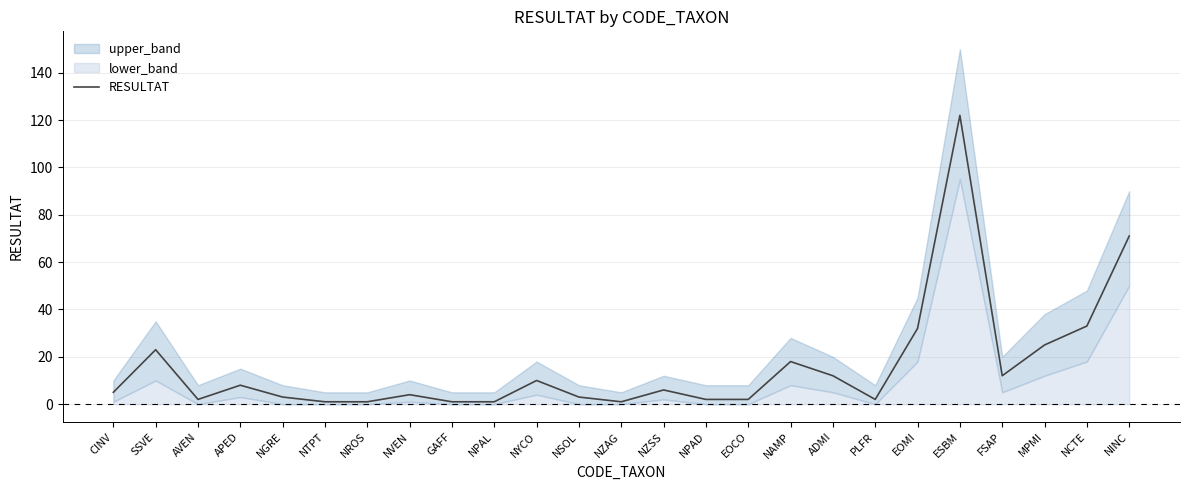

What is the difference between the maximum and minimum values?

121